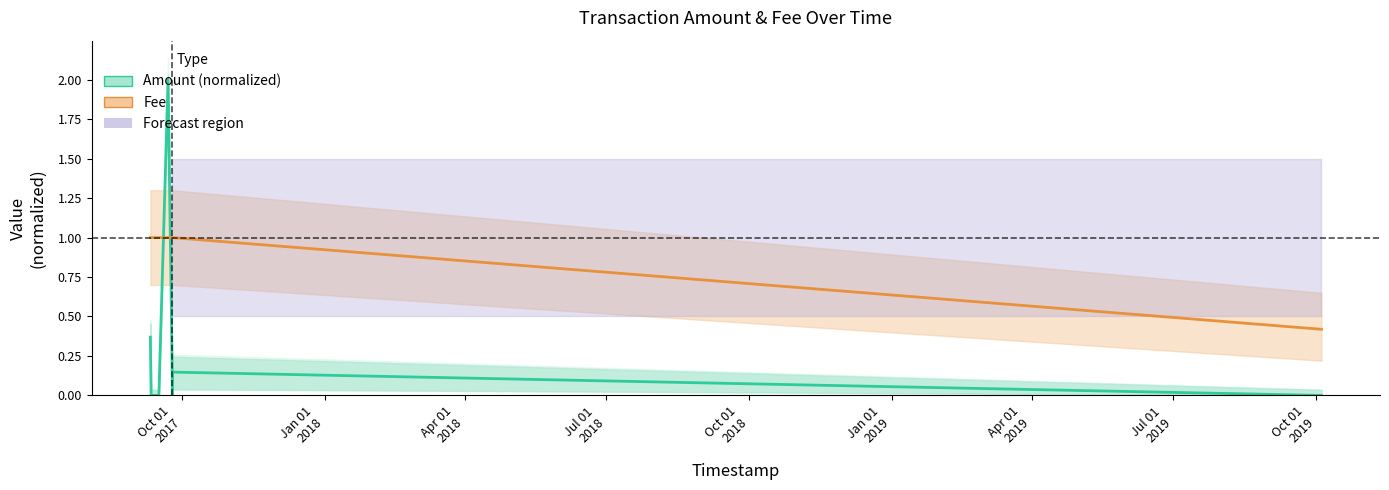

Which series has the widest spread of values?

Amount (normalized)